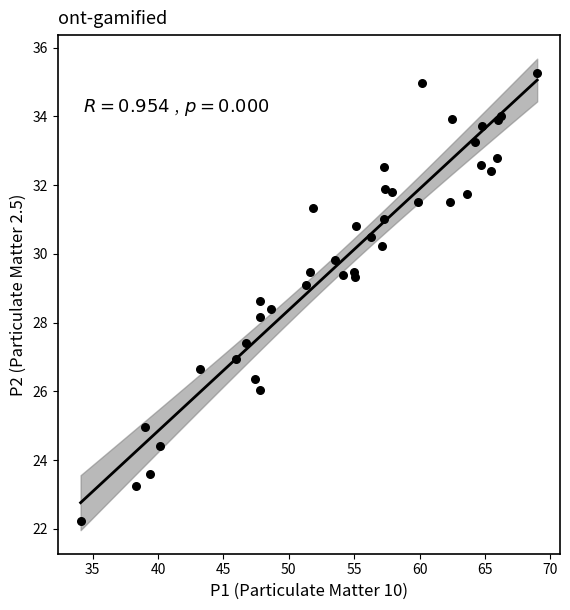

What Y value in the scatter plot is closest to 28?

28.2